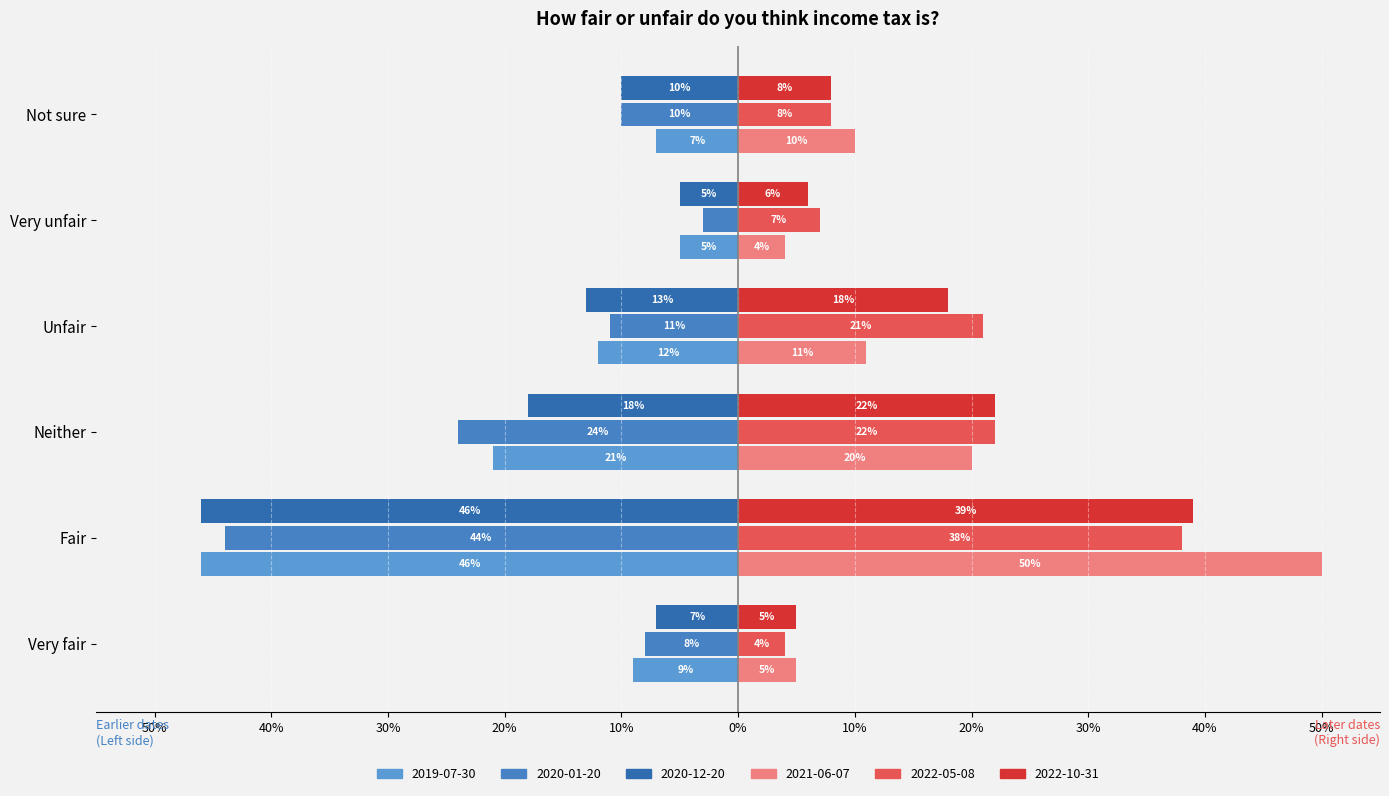

List the labels in order of 2021-06-07 value, smallest first.

Very unfair, Very fair, Not sure, Unfair, Neither, Fair